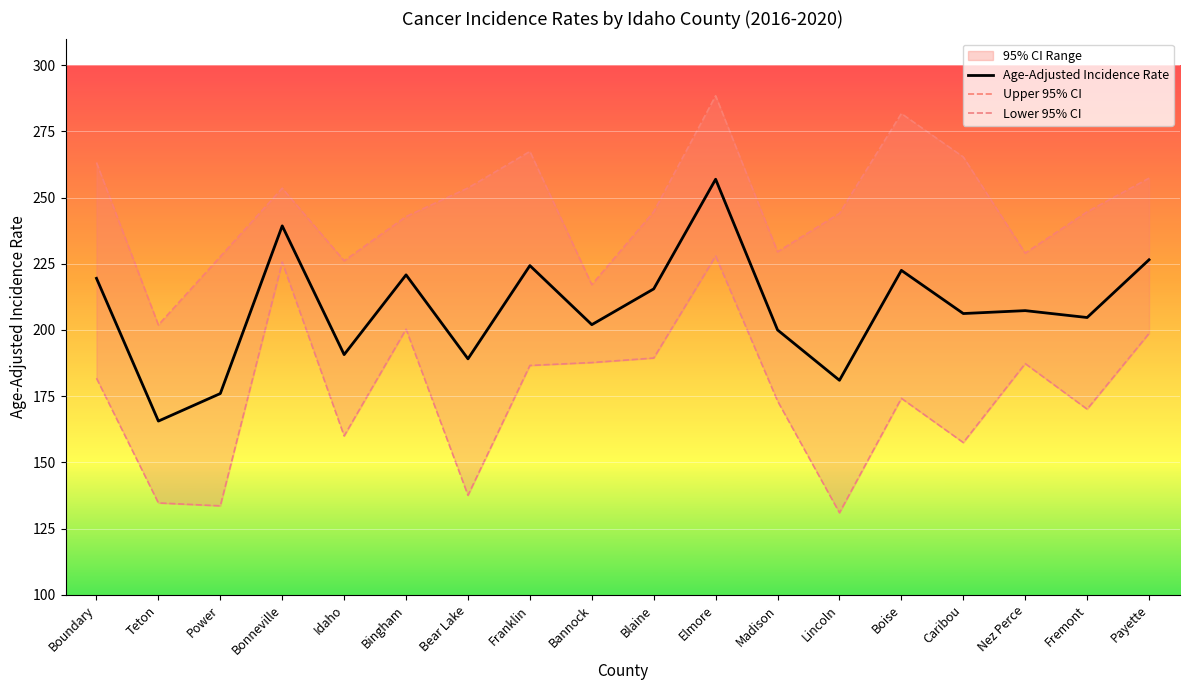

What is the difference between the maximum and minimum values in the Lower 95% CI series?

96.9